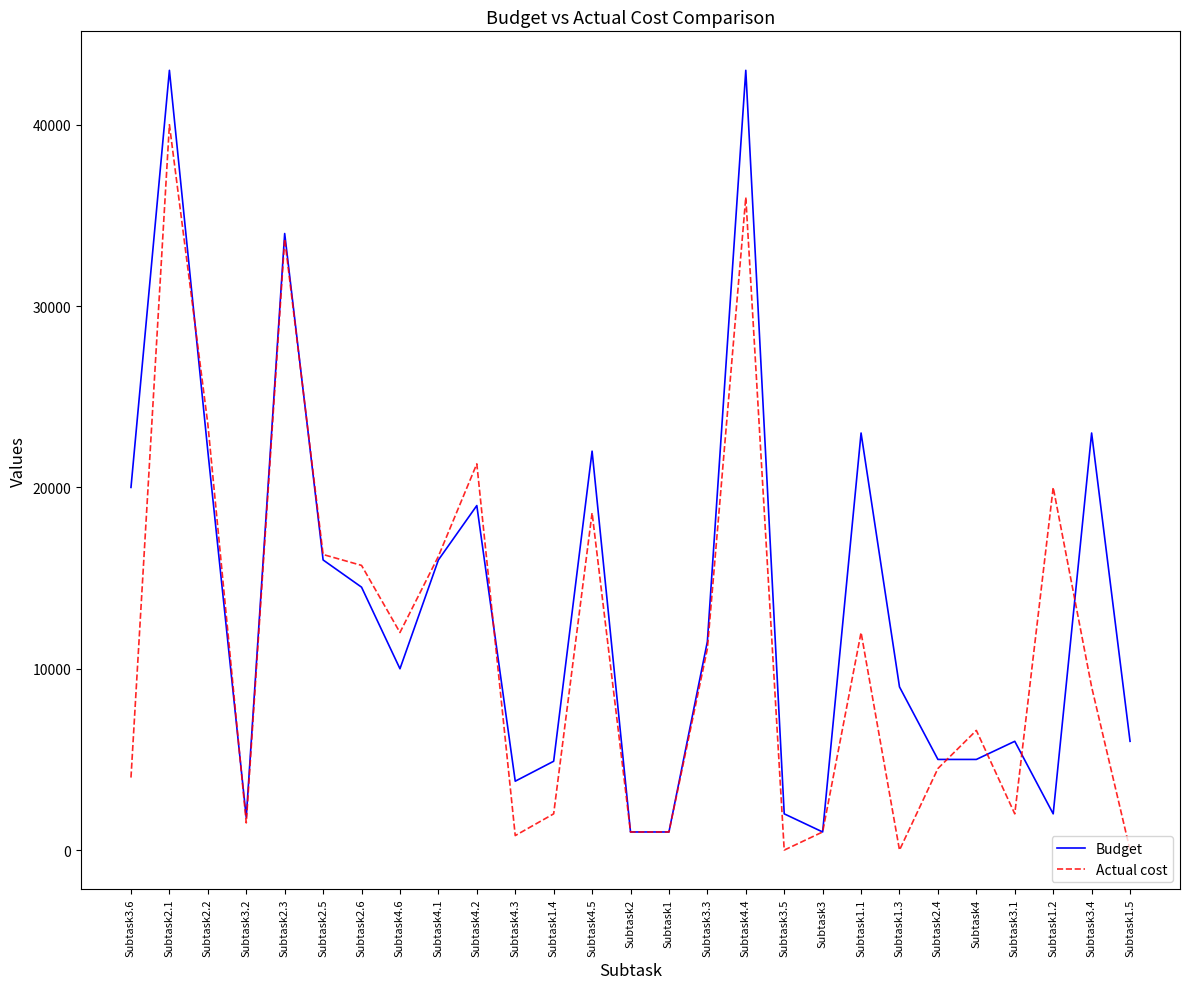

At which label does Actual cost first exceed 9000?

Subtask2.1